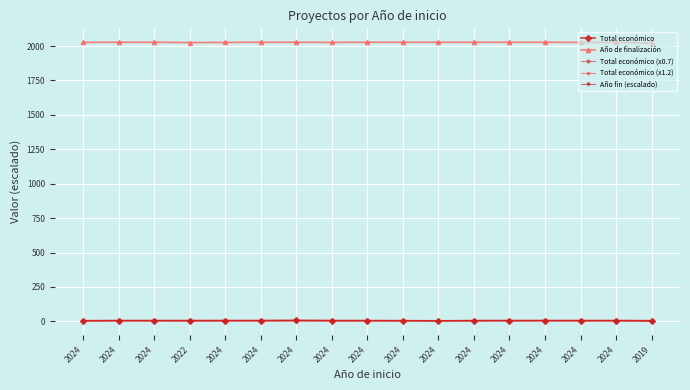

What is the label of the 5th point from the left?

2024